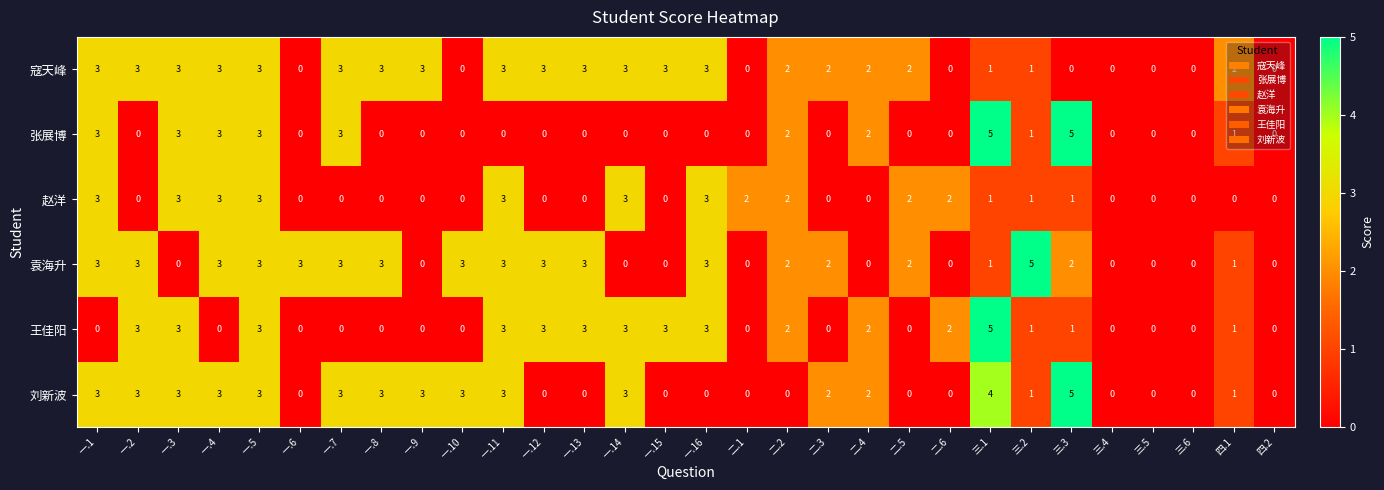

True or false: 刘新波 has a value of 3 at 一.14.

True